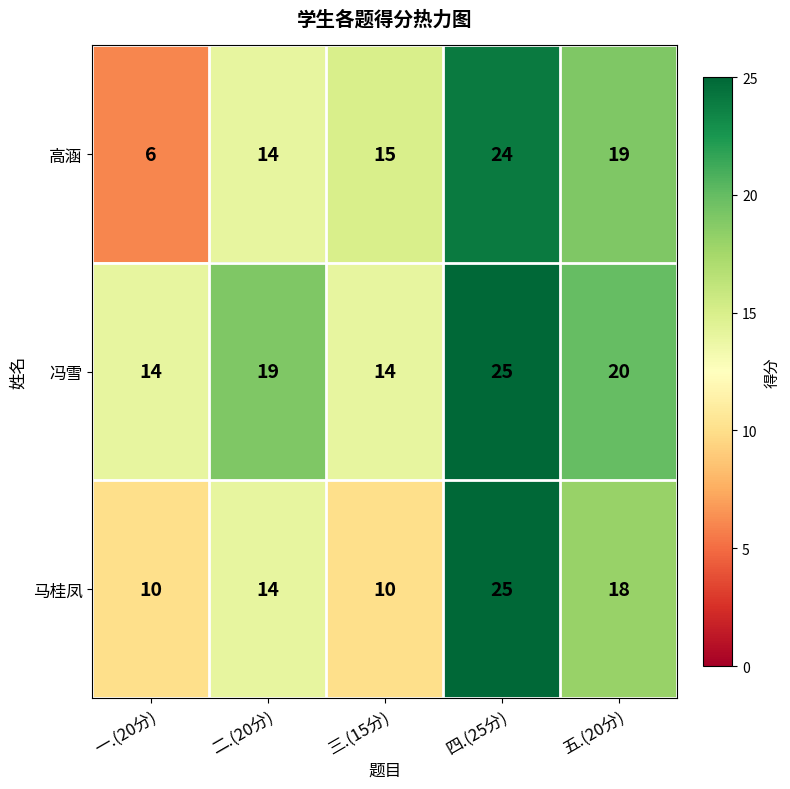

Which label corresponds to the smallest value in the chart?

一.(20分)